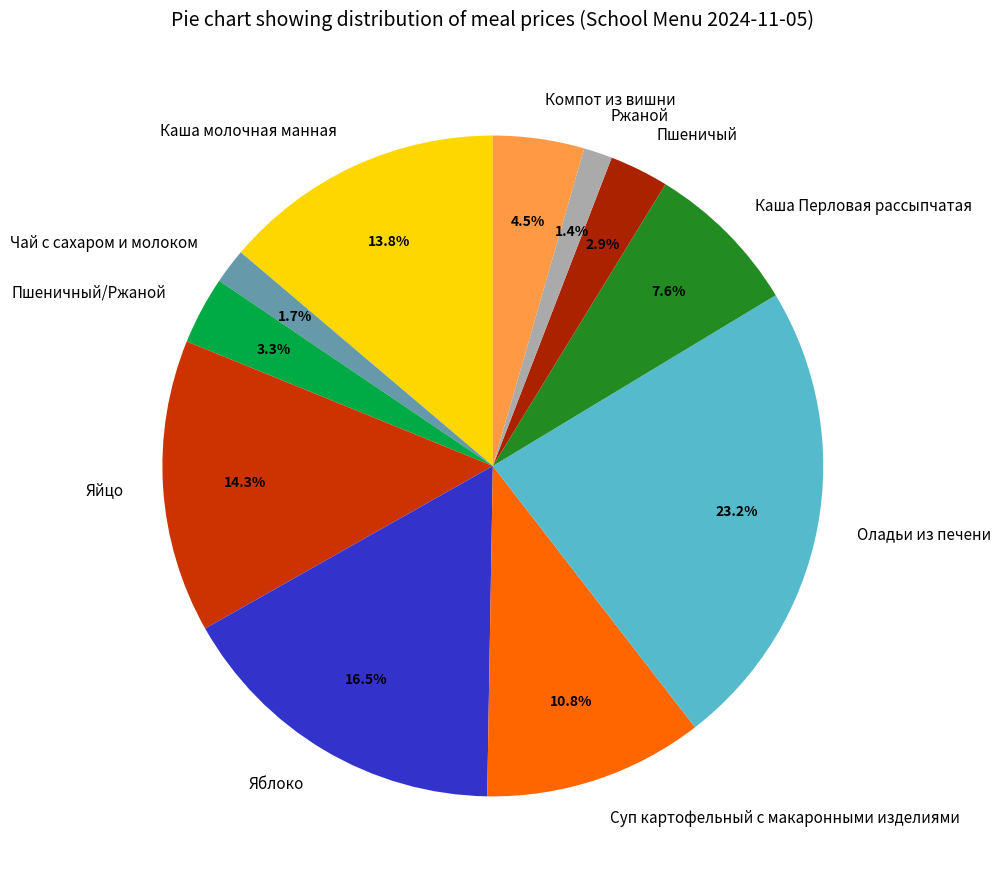

How many segments does this pie chart have?

11